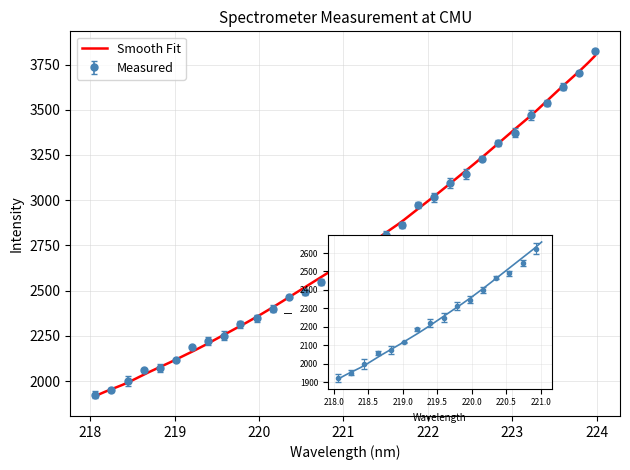

What is the label of the 27th point from the left?

223.0264